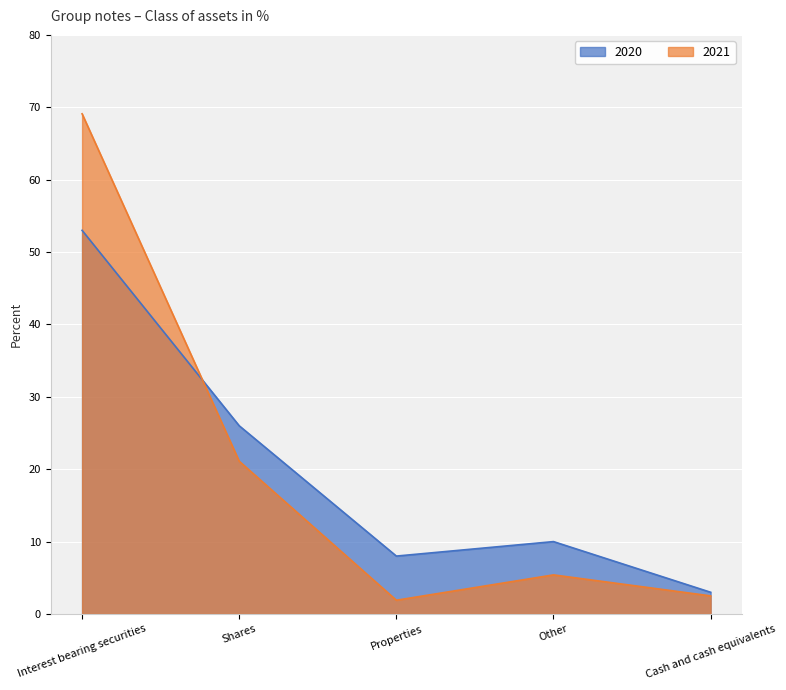

What is the sum of all 2020 values?

100.0